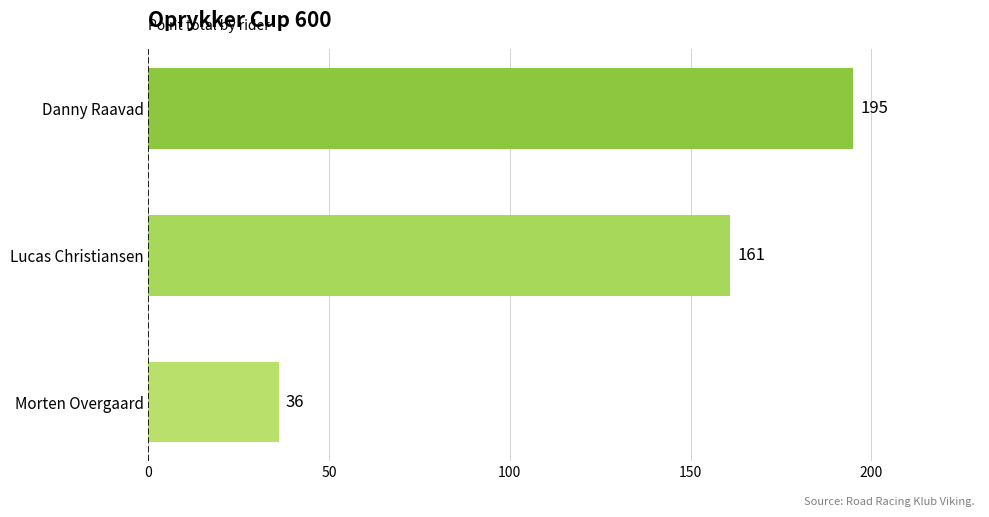

Rank the categories by value from highest to lowest.

Danny Raavad, Lucas Christiansen, Morten Overgaard